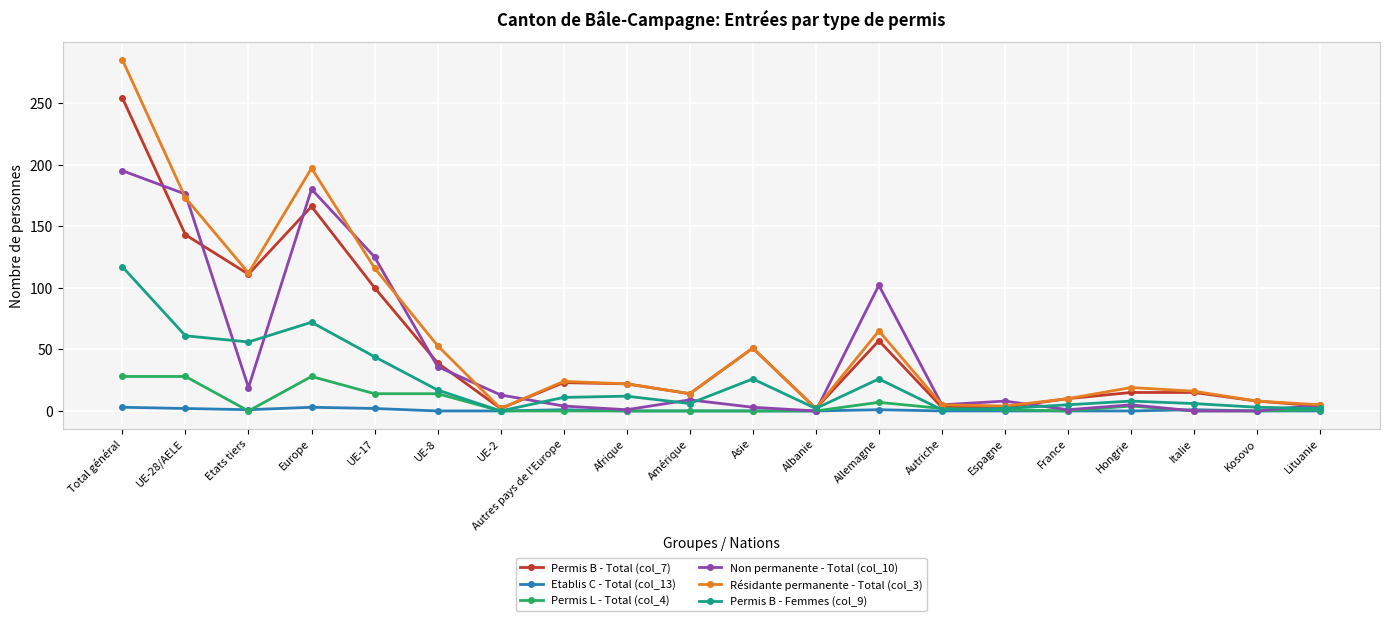

Is it true that Permis L - Total (col_4) equals 0 at Italie?

True